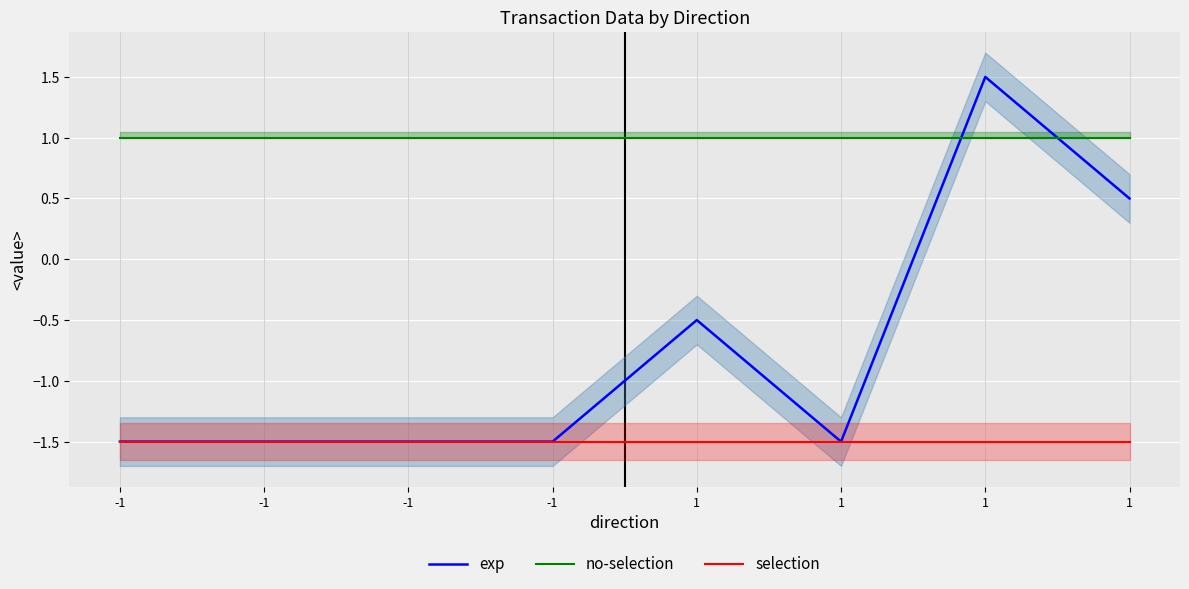

Reading left to right, extract all data points from this chart.

exp: -1=-1.5	-1=-1.5	-1=-1.5	-1=-1.5	1=-0.5	1=-1.5	1=1.5	1=0.5
no-selection: -1=1.0	-1=1.0	-1=1.0	-1=1.0	1=1.0	1=1.0	1=1.0	1=1.0
selection: -1=-1.5	-1=-1.5	-1=-1.5	-1=-1.5	1=-1.5	1=-1.5	1=-1.5	1=-1.5